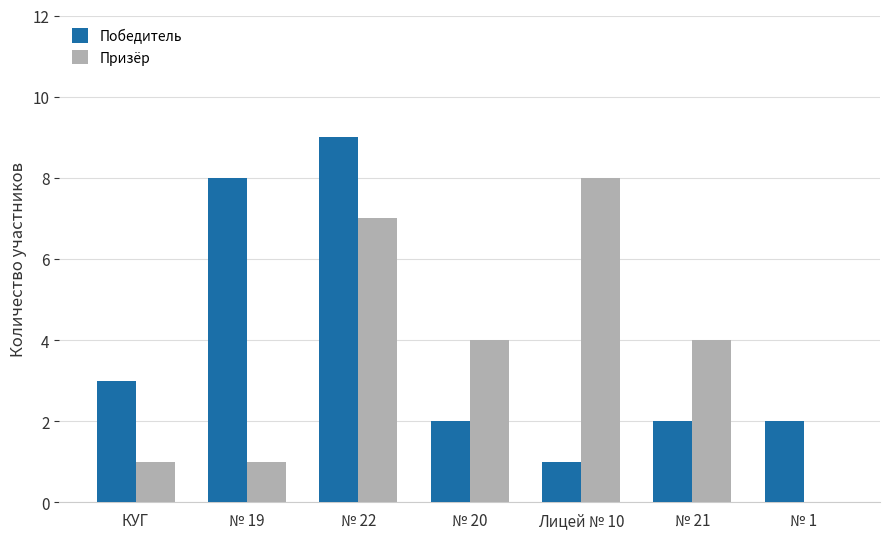

The Победитель series shows 2 at № 21. True or false?

True